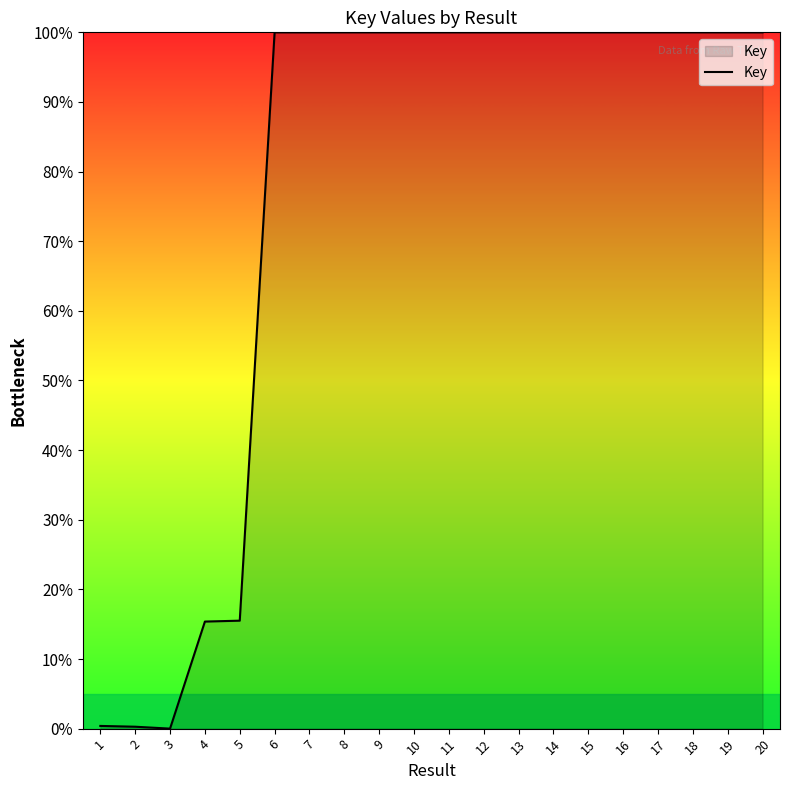

What is the difference between the maximum and minimum values?

100.0